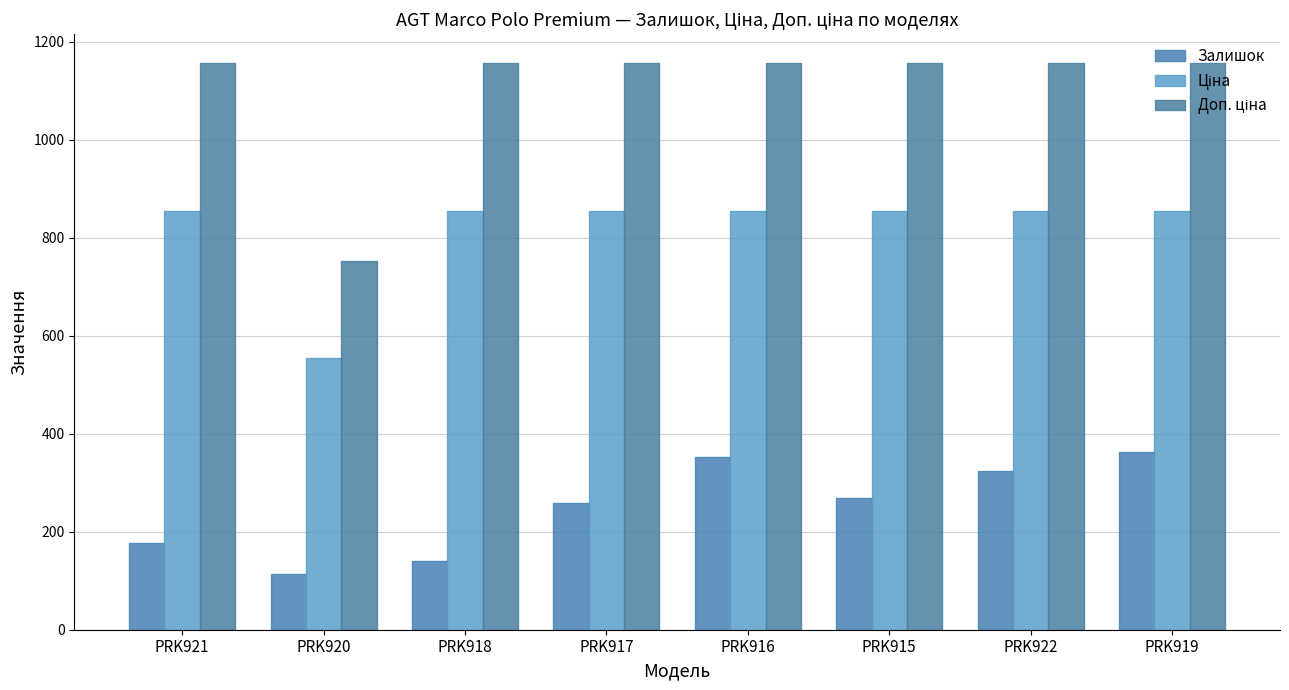

What is the total value across all series at PRK920?

1421.1